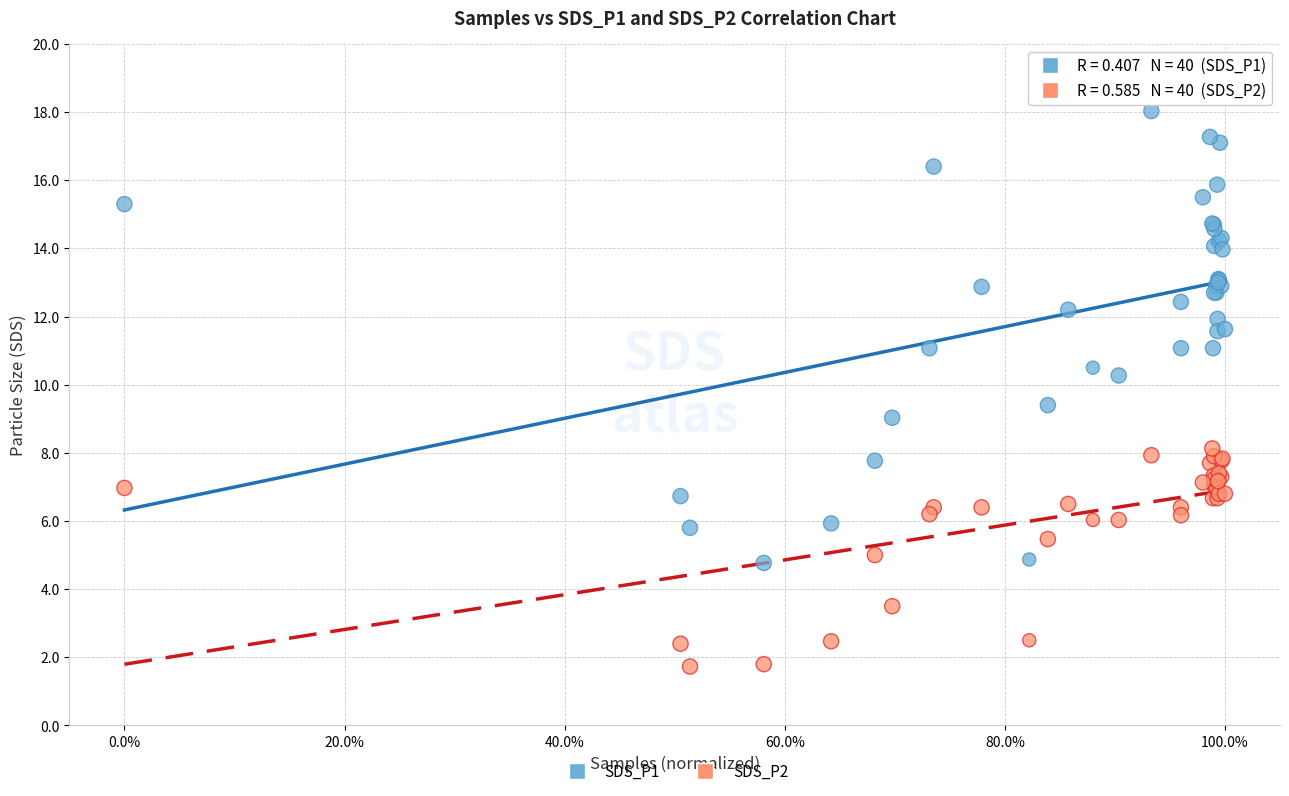

What is the X range (max minus min) for the scatter plot?

1.0